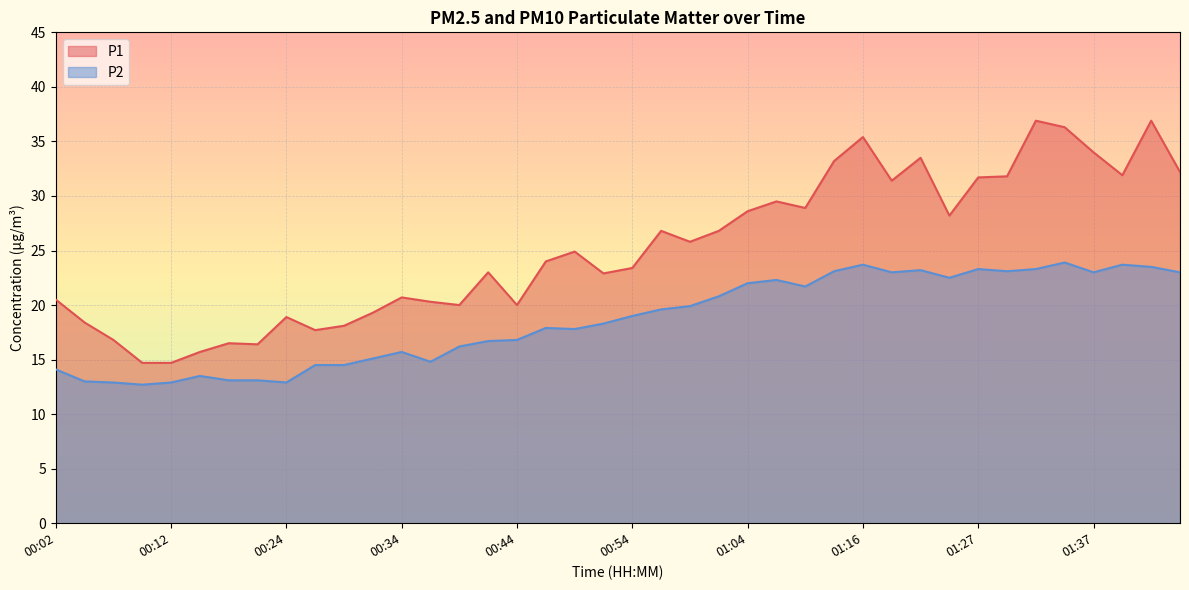

List the series in order of their overall mean, lowest first.

P2, P1